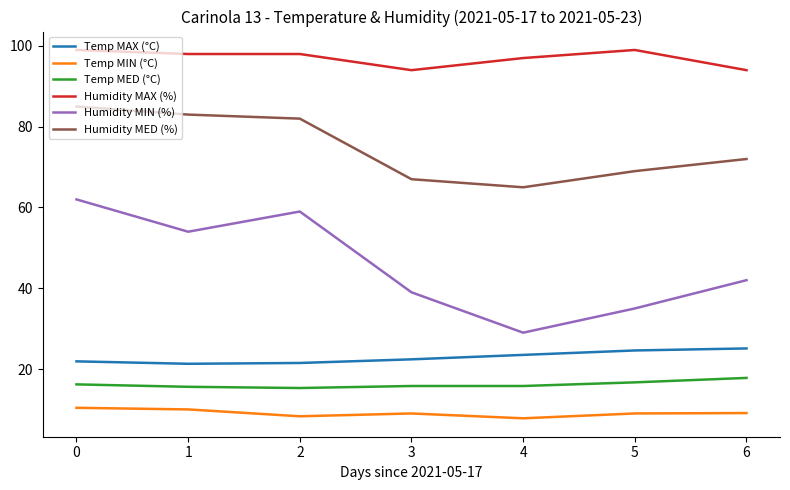

True or false: Temp MAX (°C) has a value of 22.4 at 3.

True